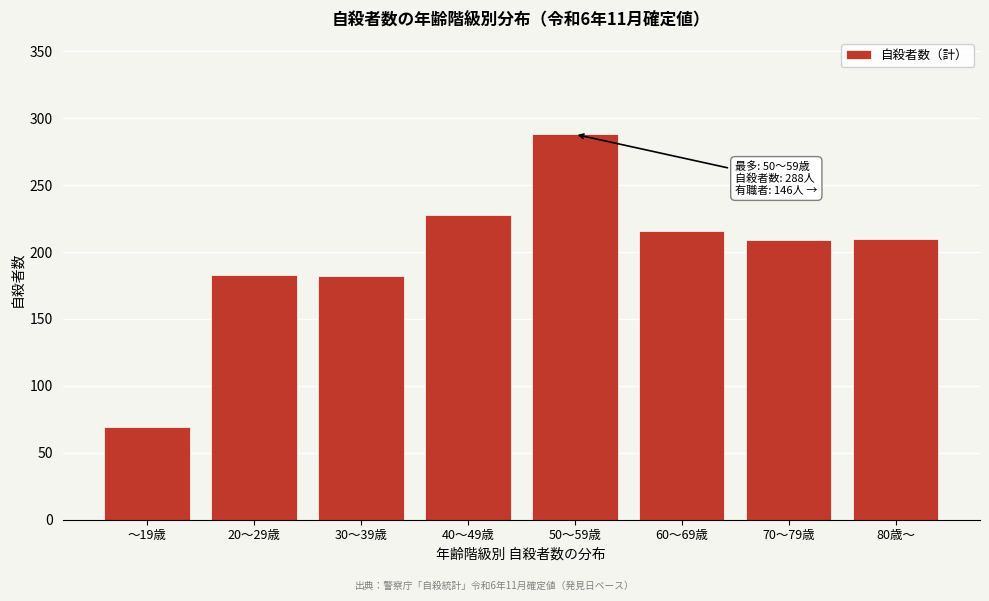

What is the average value?

198